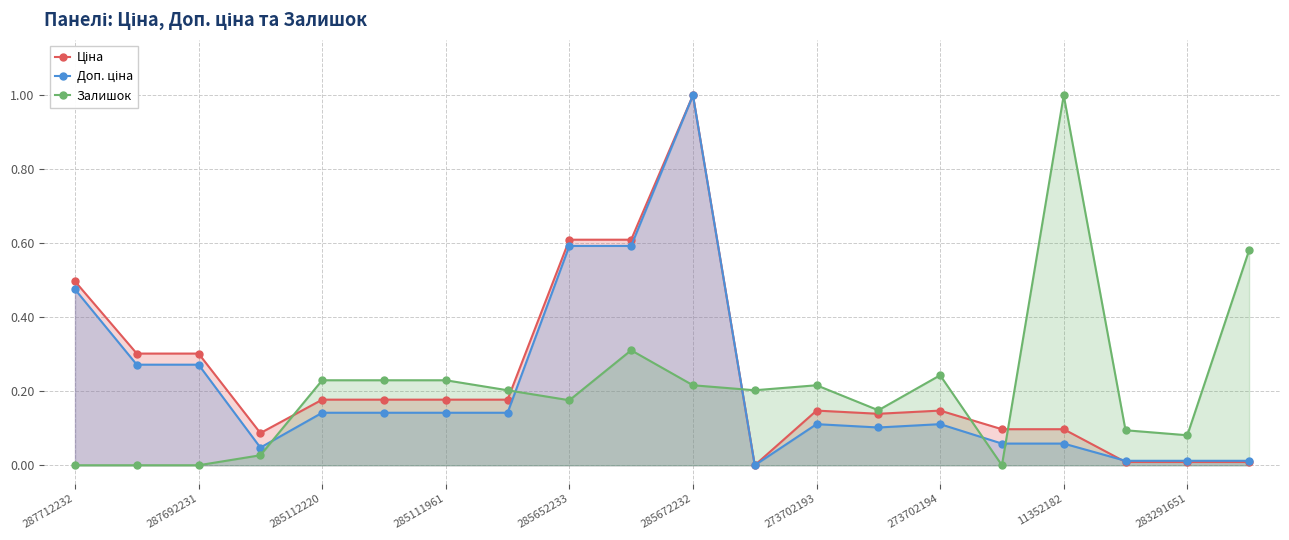

Does the chart have visible grid lines?

Yes